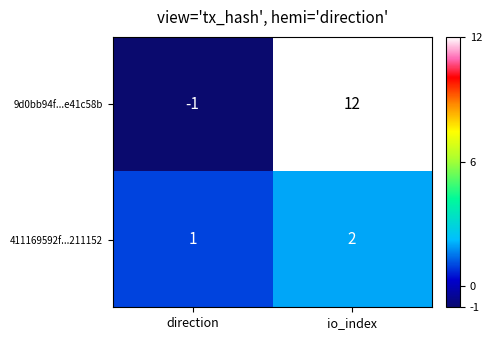

What is the sum of all 411169592f...211152 values?

3